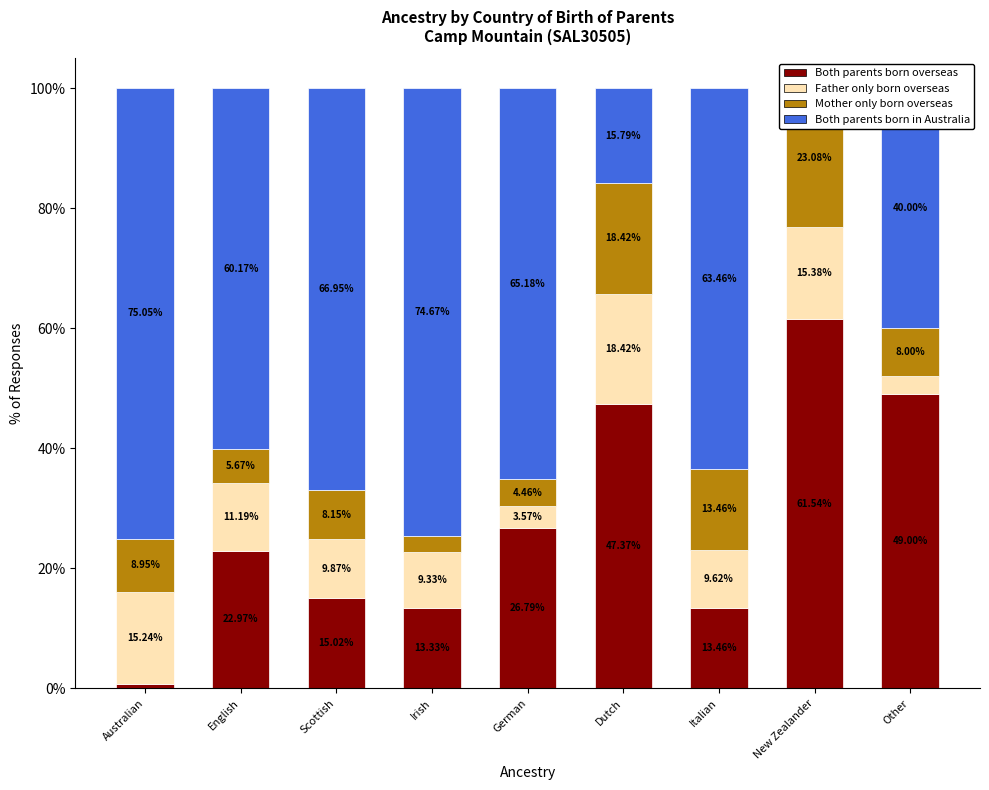

Which category has the highest value across all series?

Australian